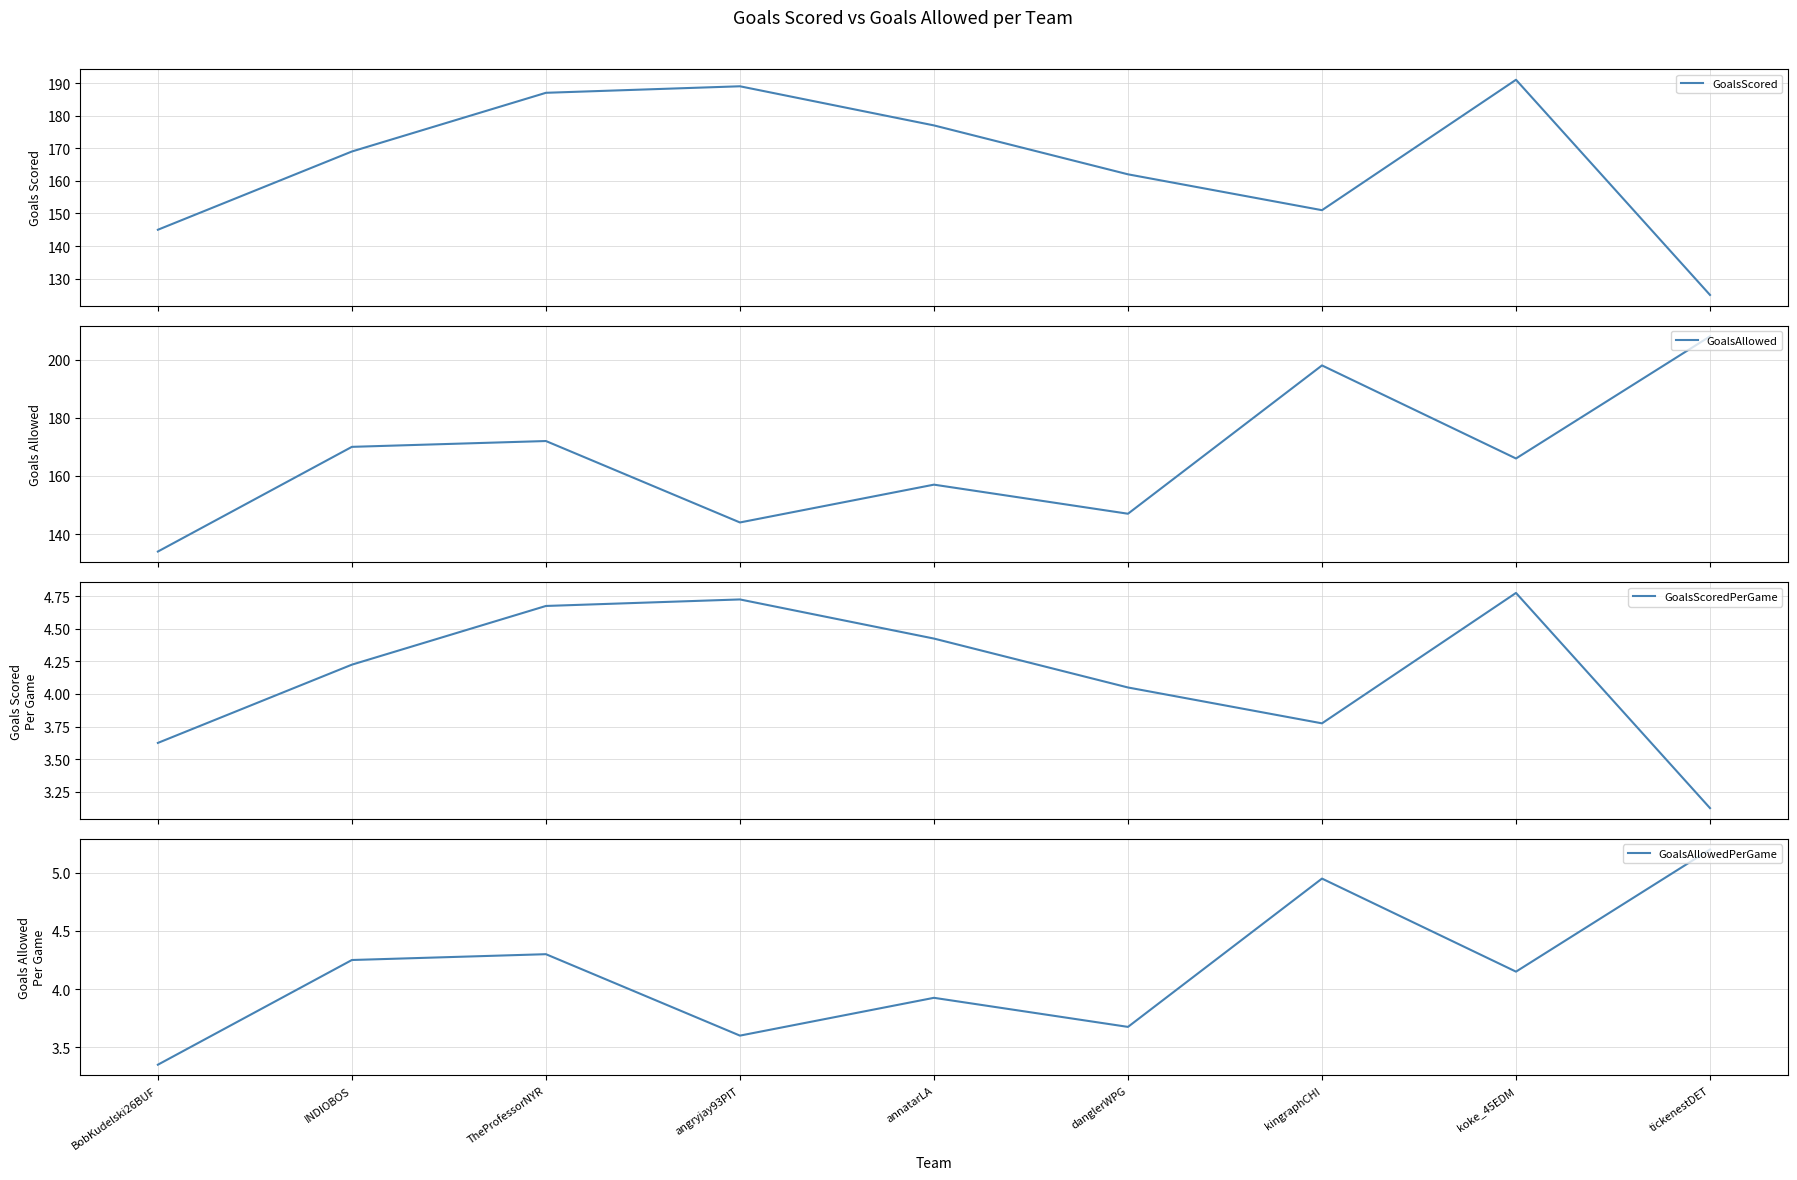

How many categories are shown in the chart?

9